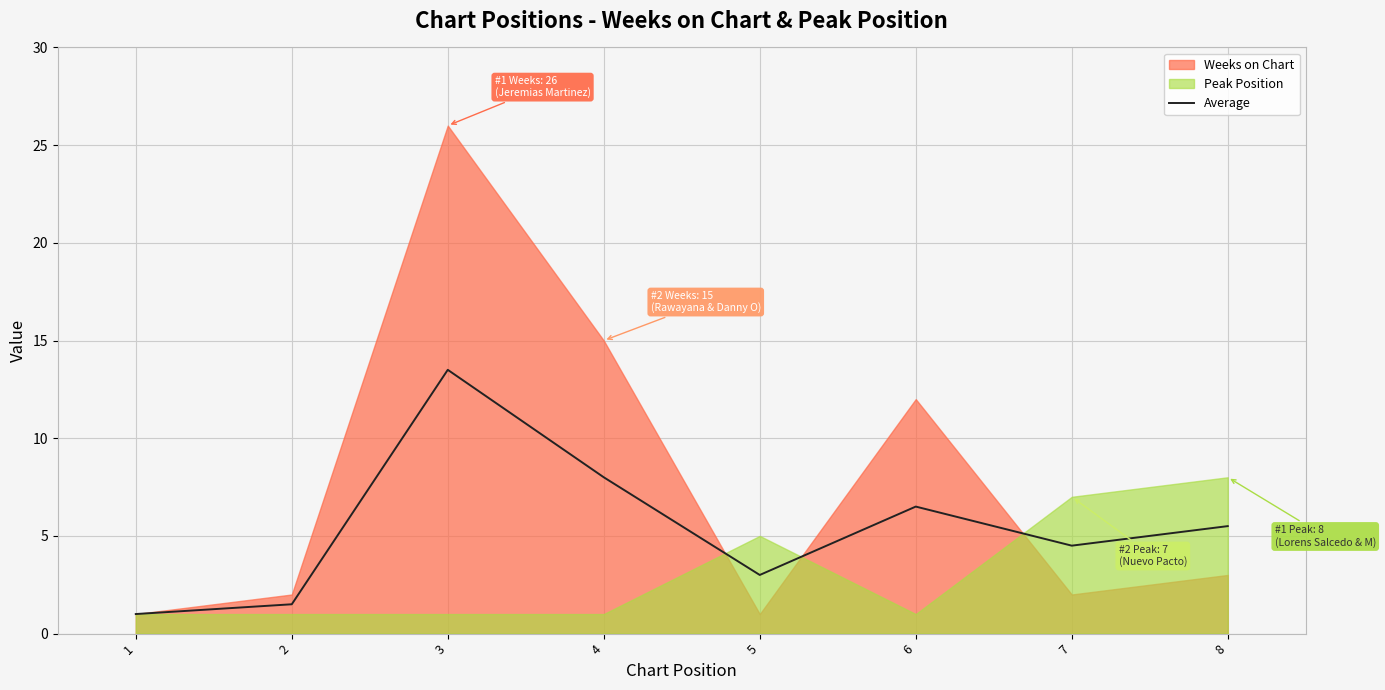

Reading left to right, transcribe all the data shown in this chart.

1=1.0	2=1.5	3=13.5	4=8.0	5=3.0	6=6.5	7=4.5	8=5.5